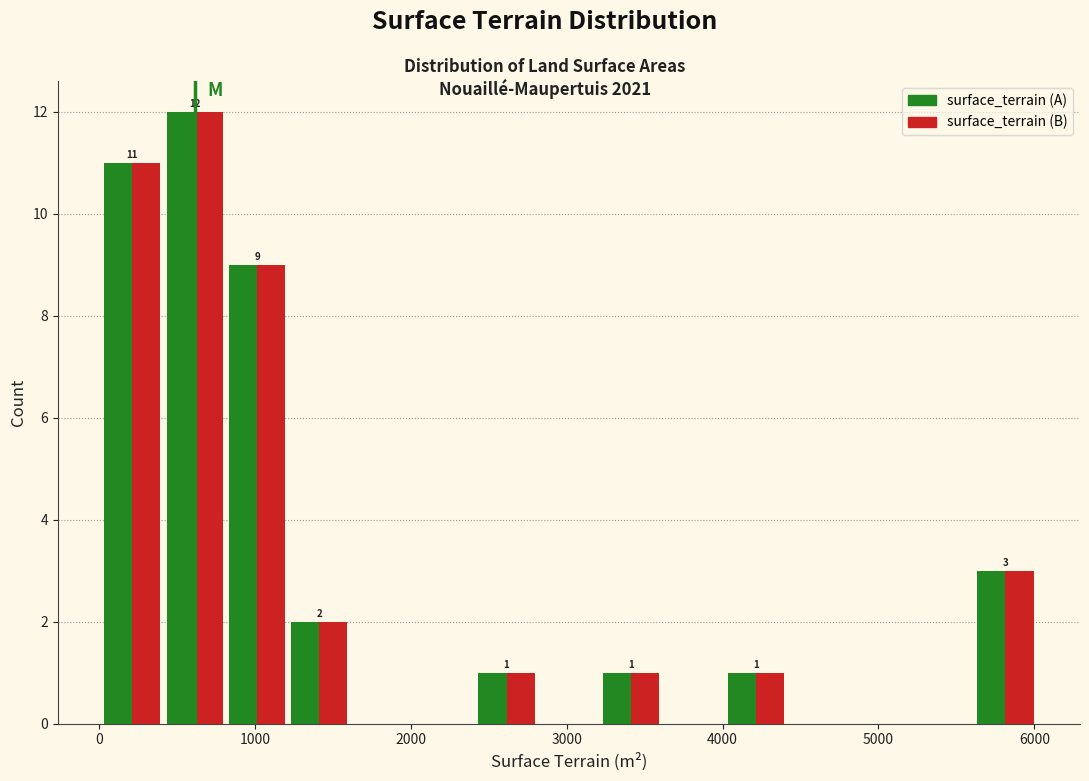

In the surface_terrain (A) series, which range on the x-axis has the tallest bar?

400 to 800